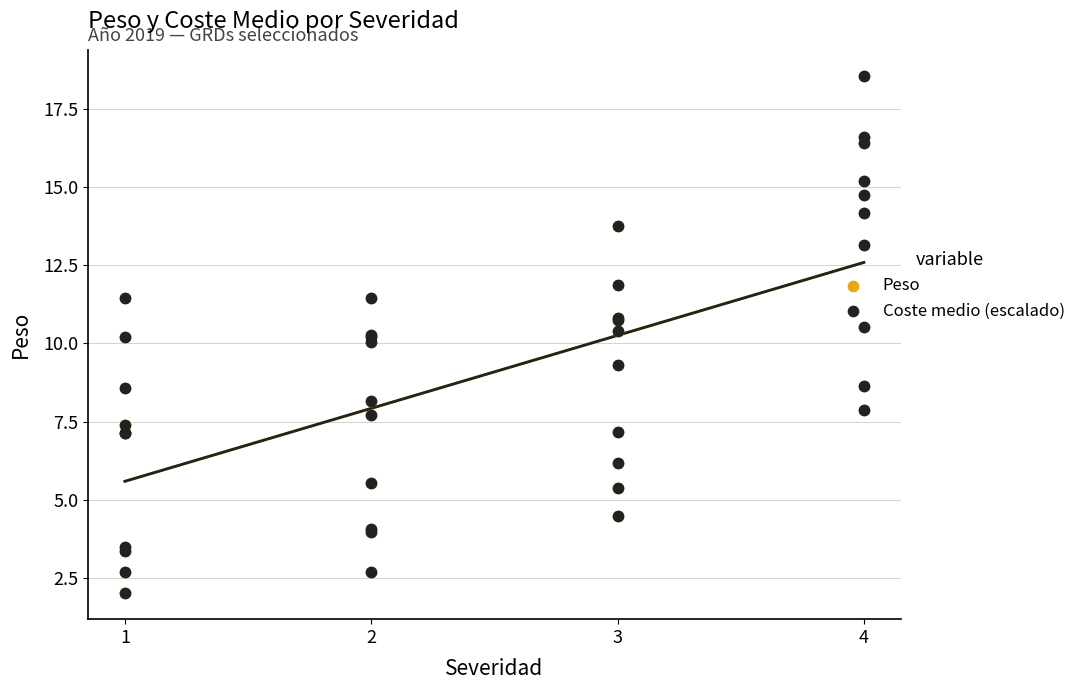

What are all the series names shown in the legend?

Peso, Coste medio (escalado)